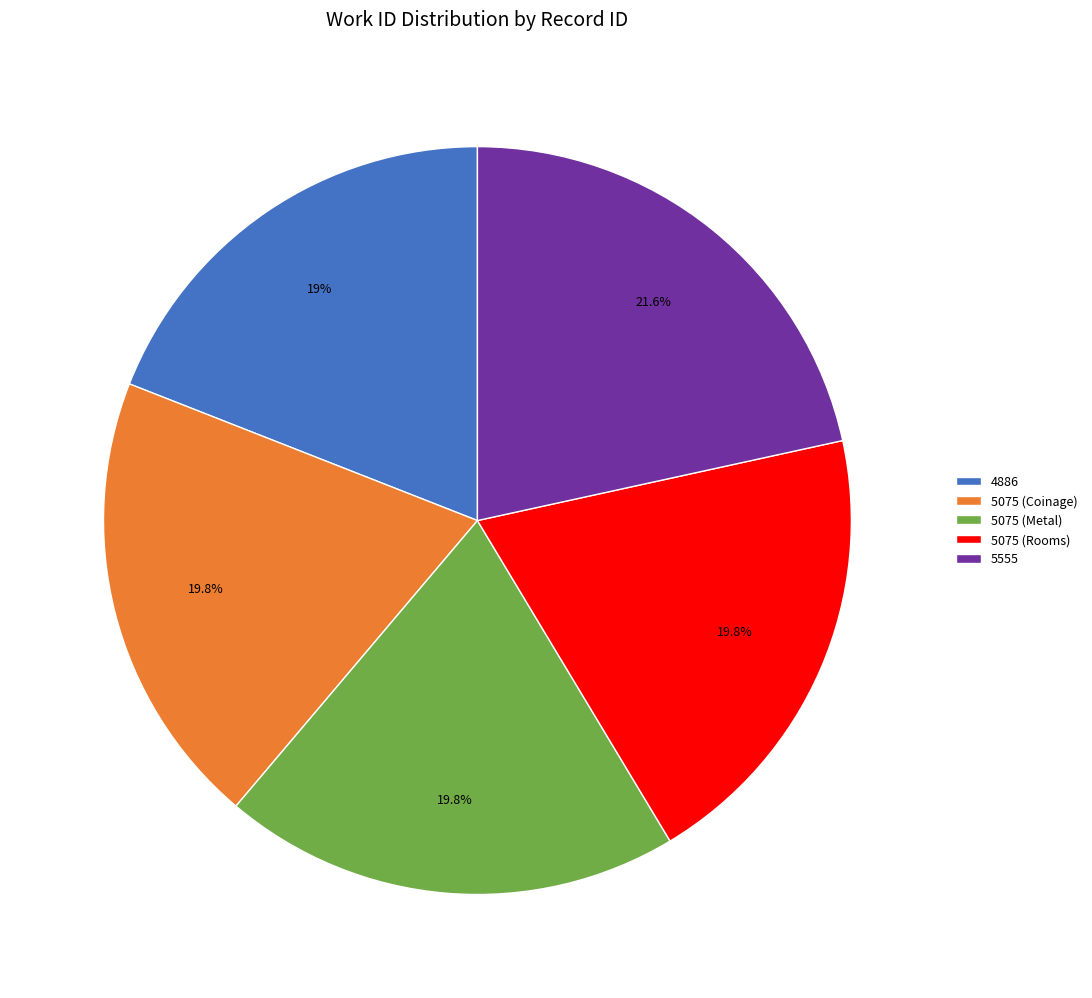

Does any single category account for the majority?

No